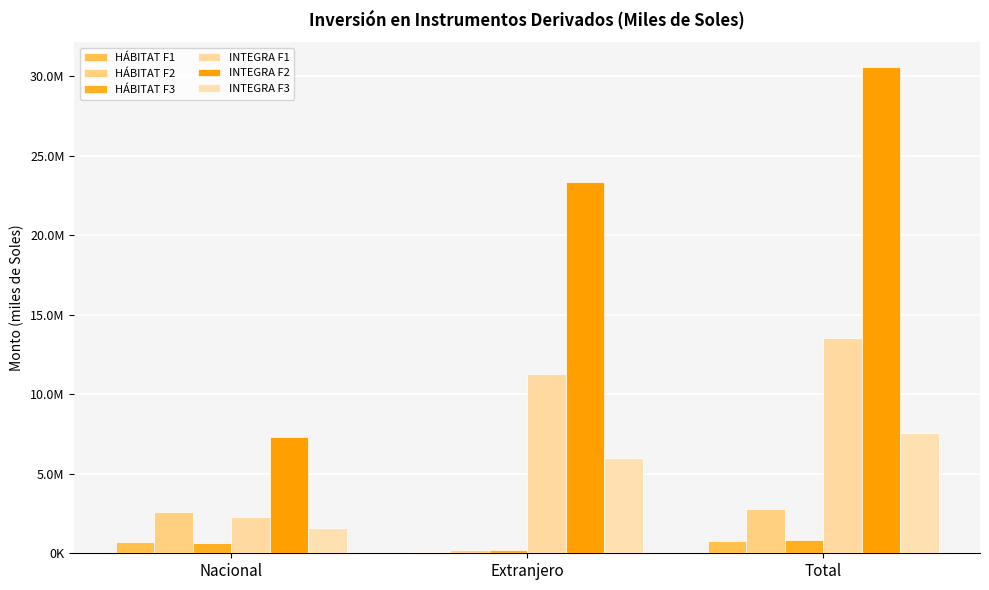

List the labels in order of INTEGRA F3 value, largest first.

Total, Extranjero, Nacional